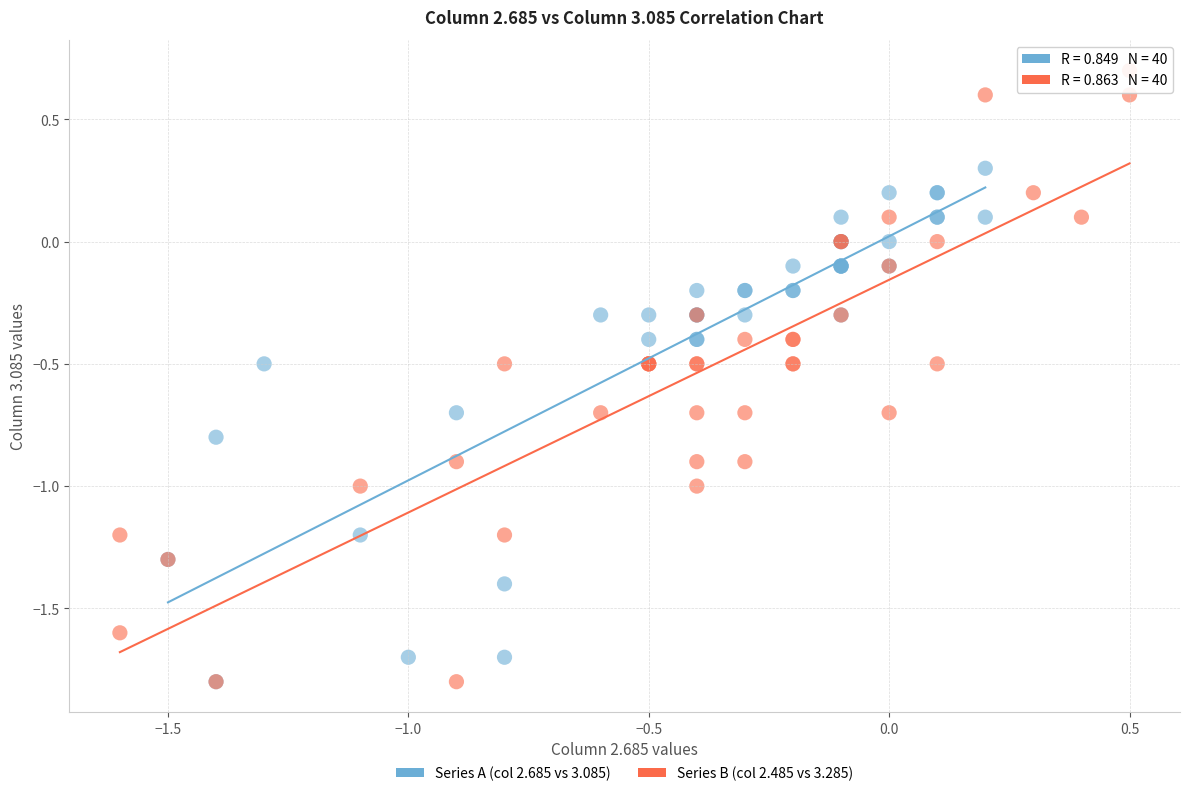

Which series reaches the maximum Y coordinate?

Series B (col 2.485 vs 3.285)